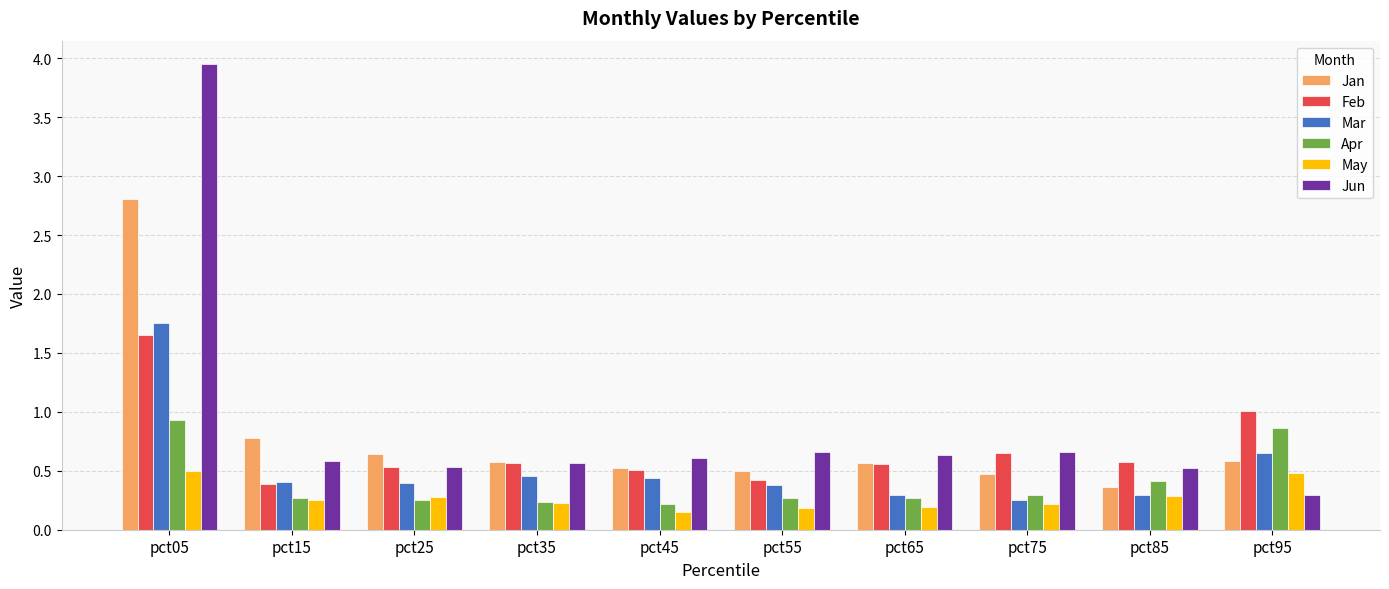

The value of Jan at pct25 is 0.6. True or false?

True